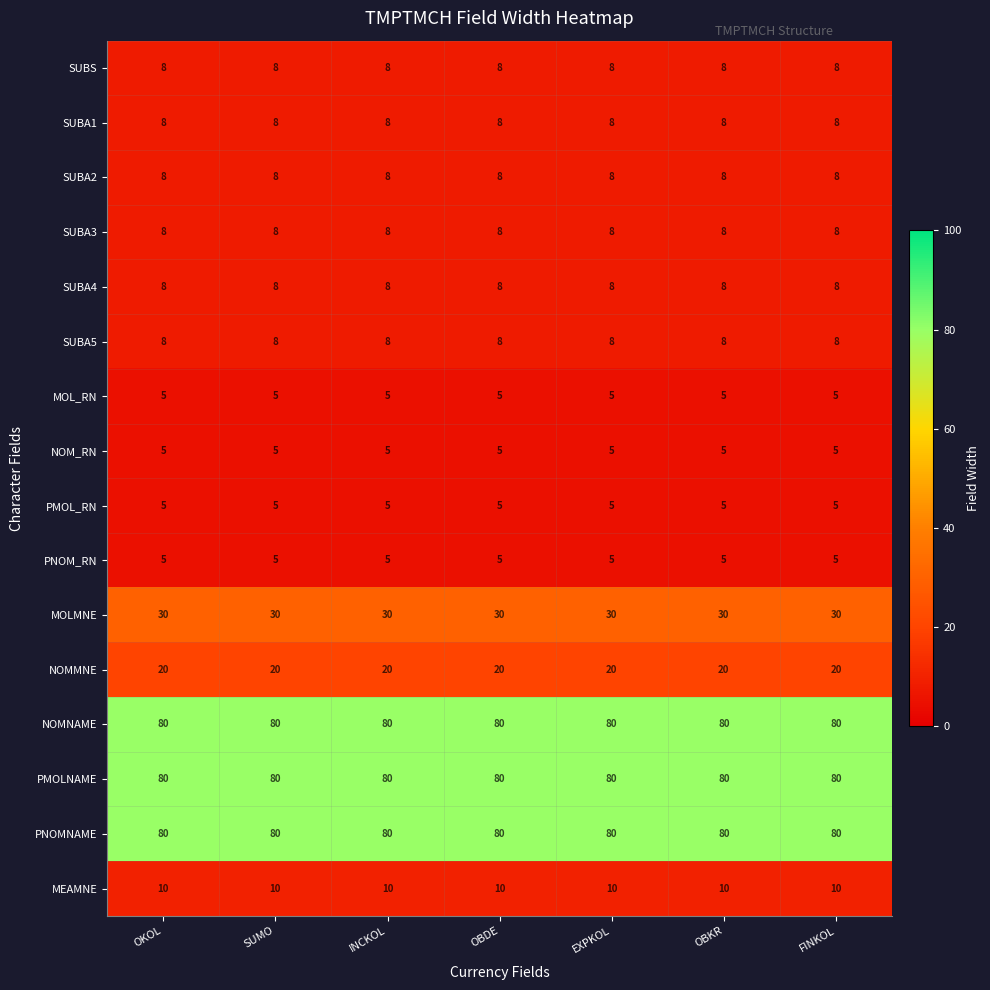

Is the value of MOLMNE at INCKOL greater than the value of SUBA3 at OBDE?

Yes